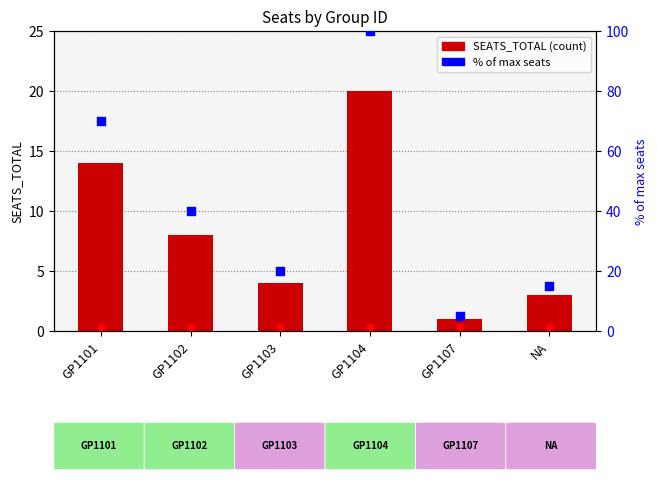

At which category is the sum across all series the highest?

GP1104